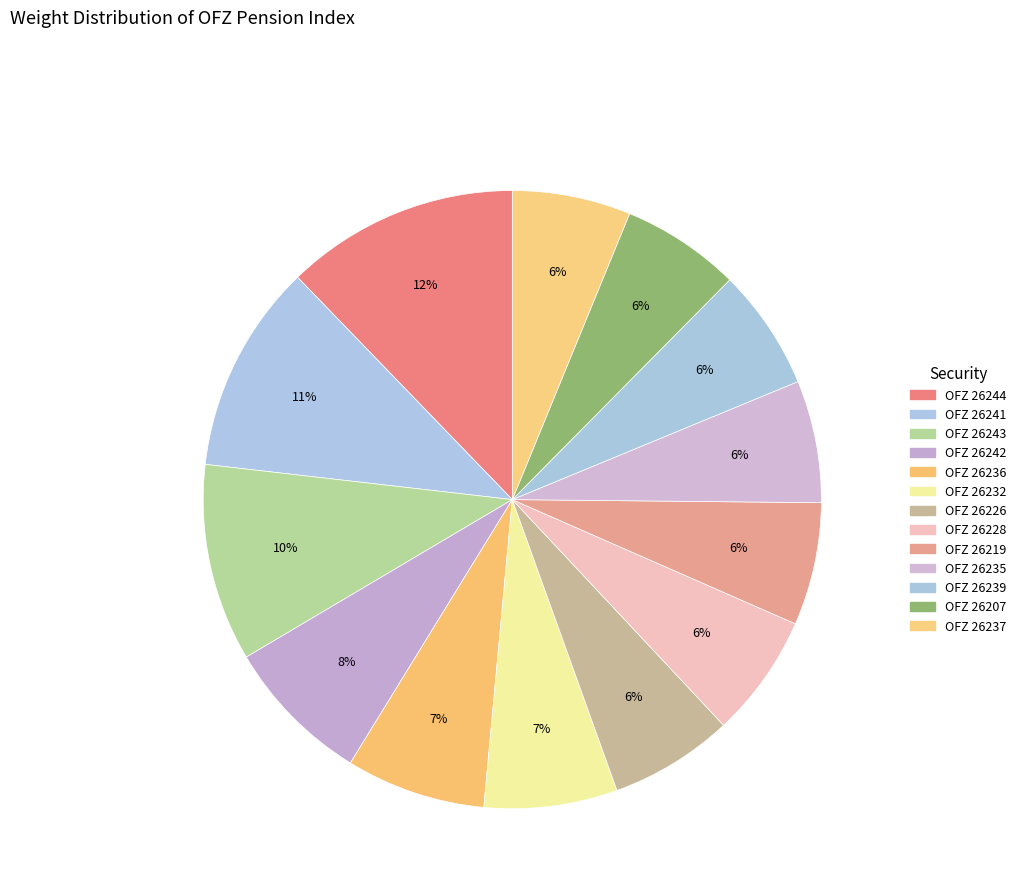

How many slices are in this pie chart?

13